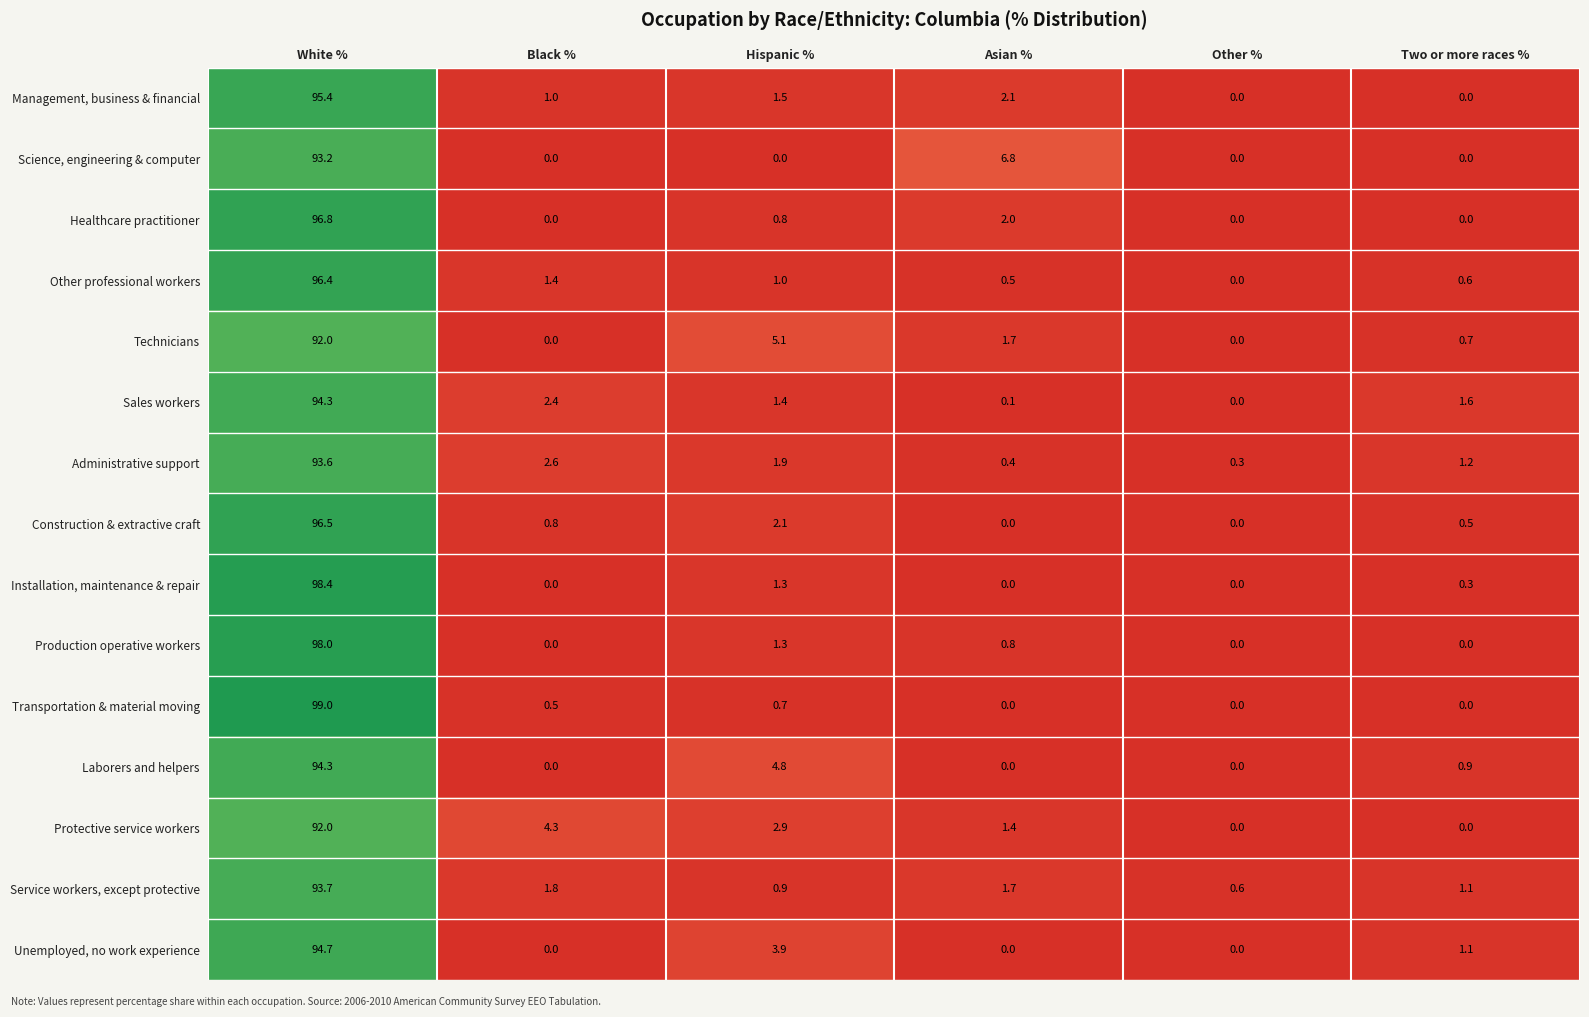

Where is Laborers and helpers nearest to the value 47?

Hispanic %